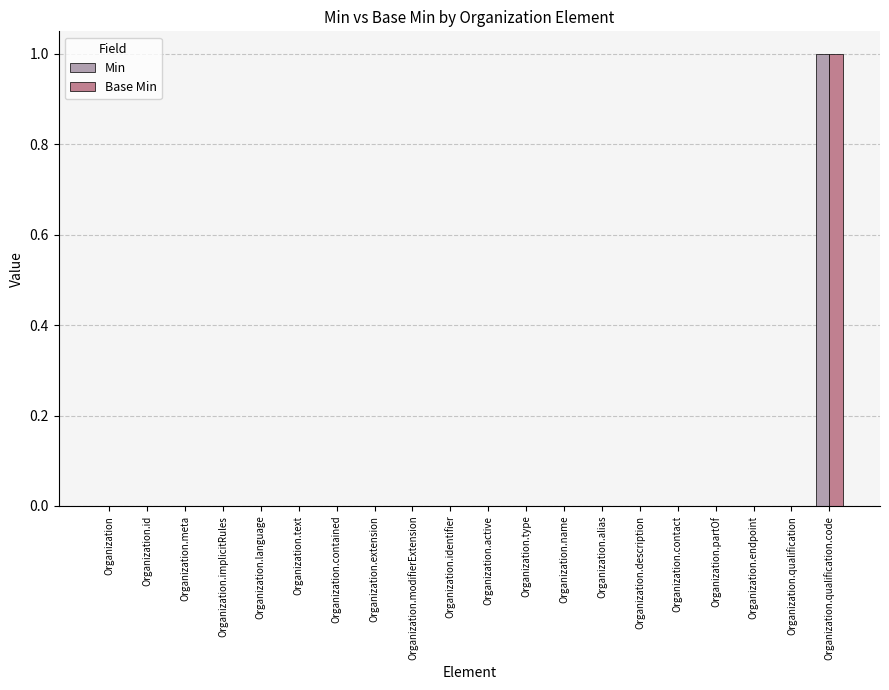

What is the maximum value shown in the chart?

1